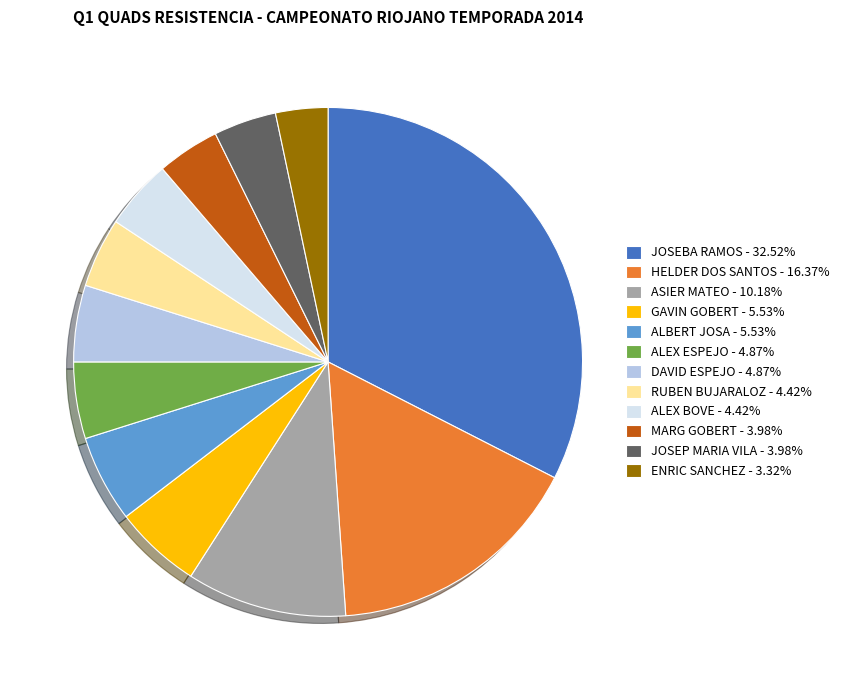

Does any single category account for the majority?

No